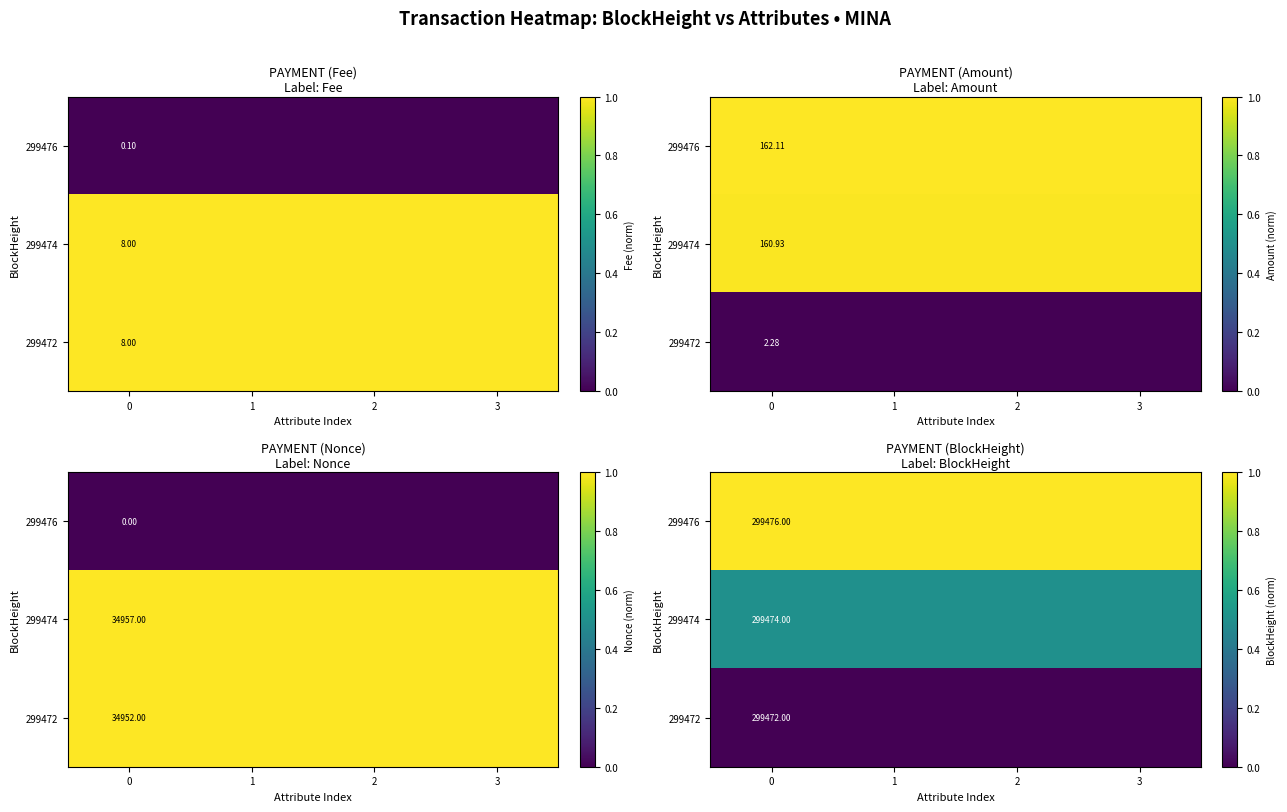

Is the value of row_2 at 2 greater than the value of row_0 at 2?

No